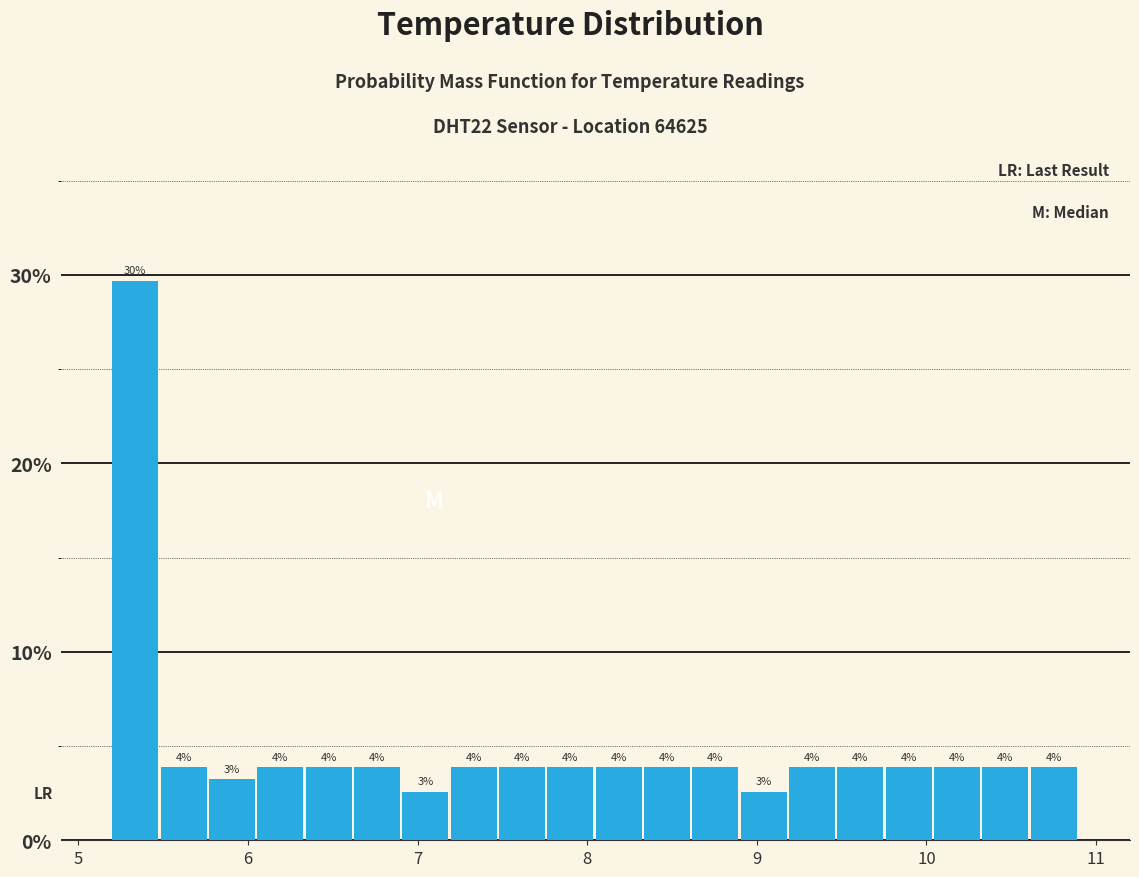

Around what value on the x-axis is the tallest bar? Give the approximate position of its centre, as read against the axis.

5.3